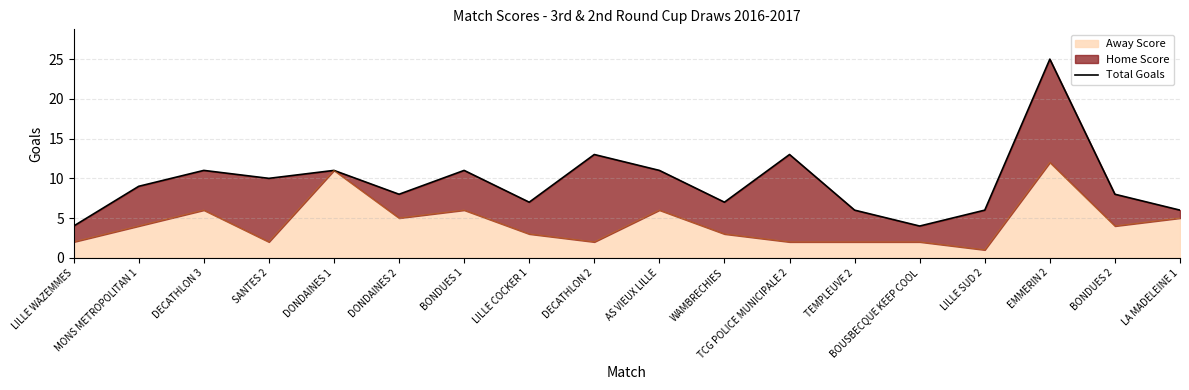

Where is the data nearest to the value 14?

DECATHLON 2